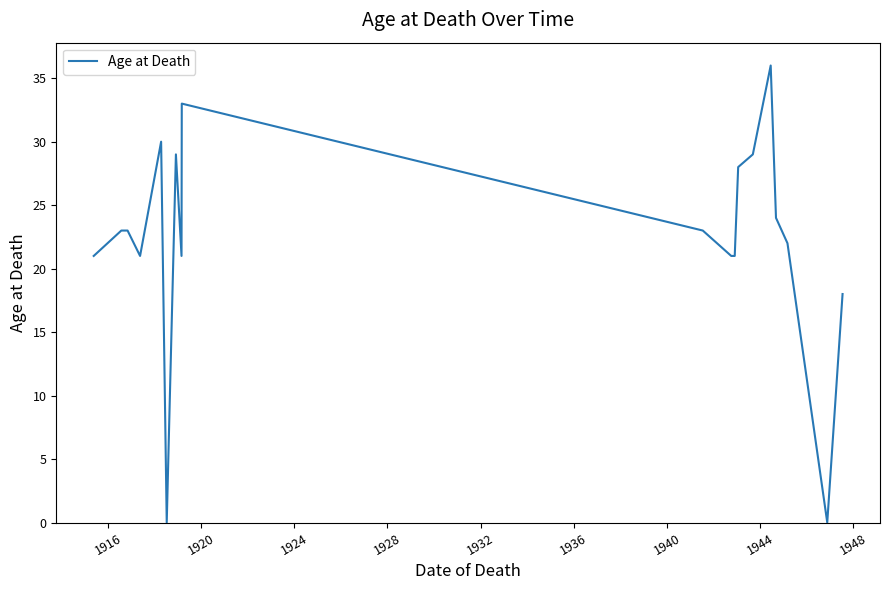

What is the difference between the maximum and minimum values?

36